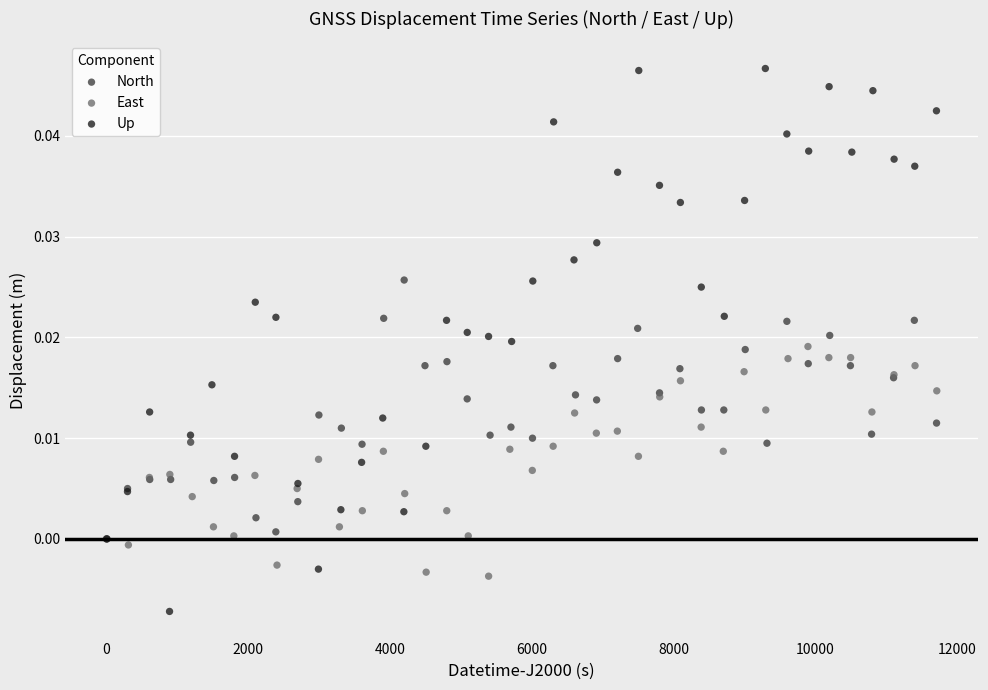

Which series reaches the minimum Y coordinate?

Up